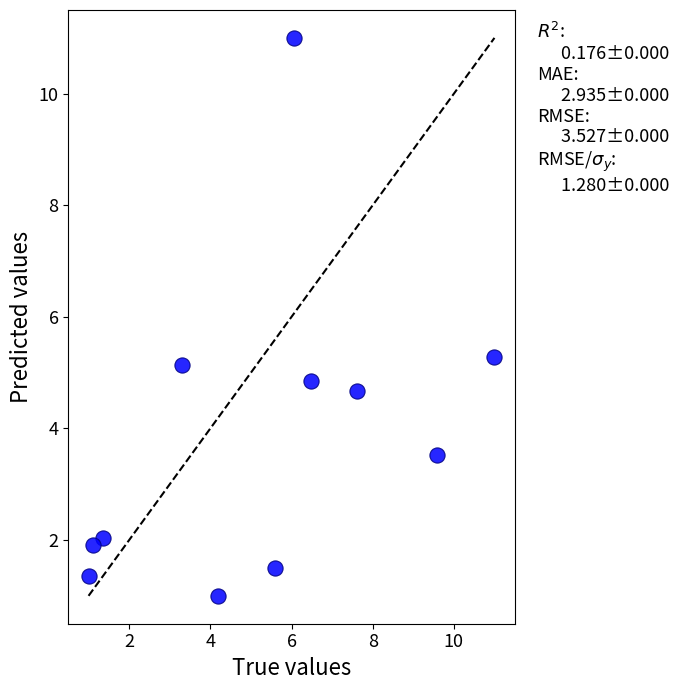

What is the range of Y values (max minus min)?

10.0